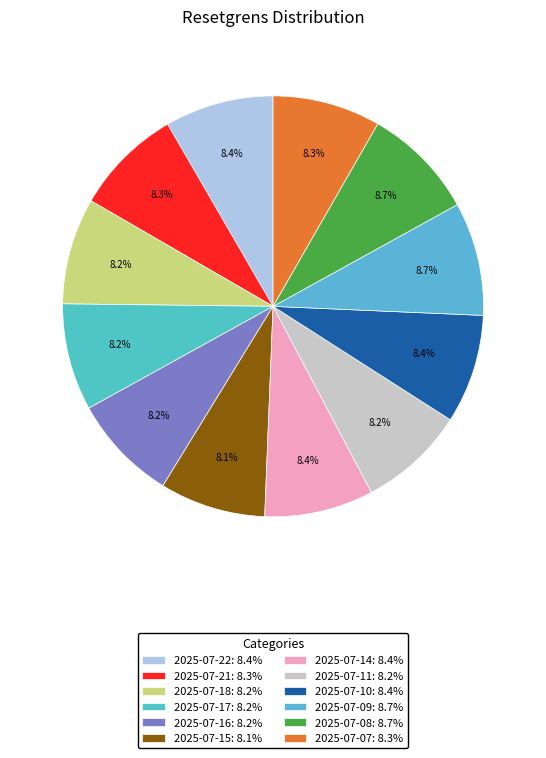

Is 2025-07-14 the majority of the pie?

No